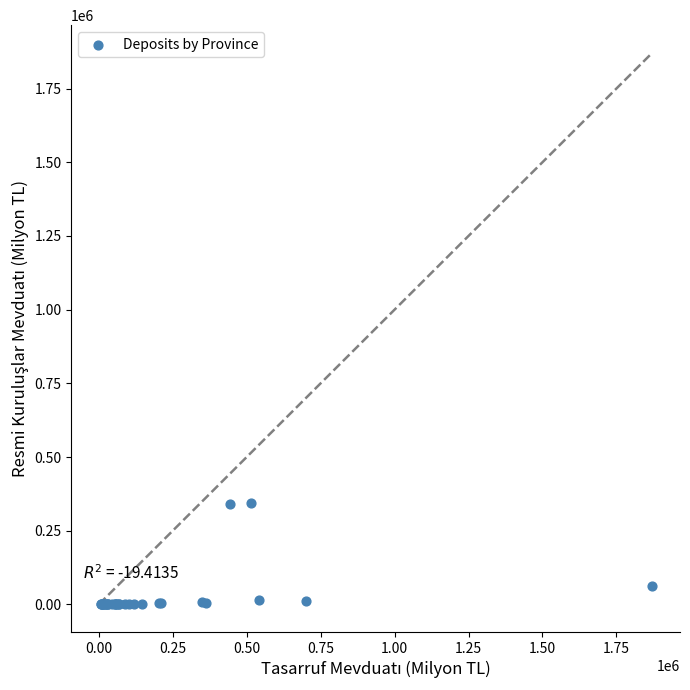

What Y value in the scatter plot is closest to 172475?

63300.3